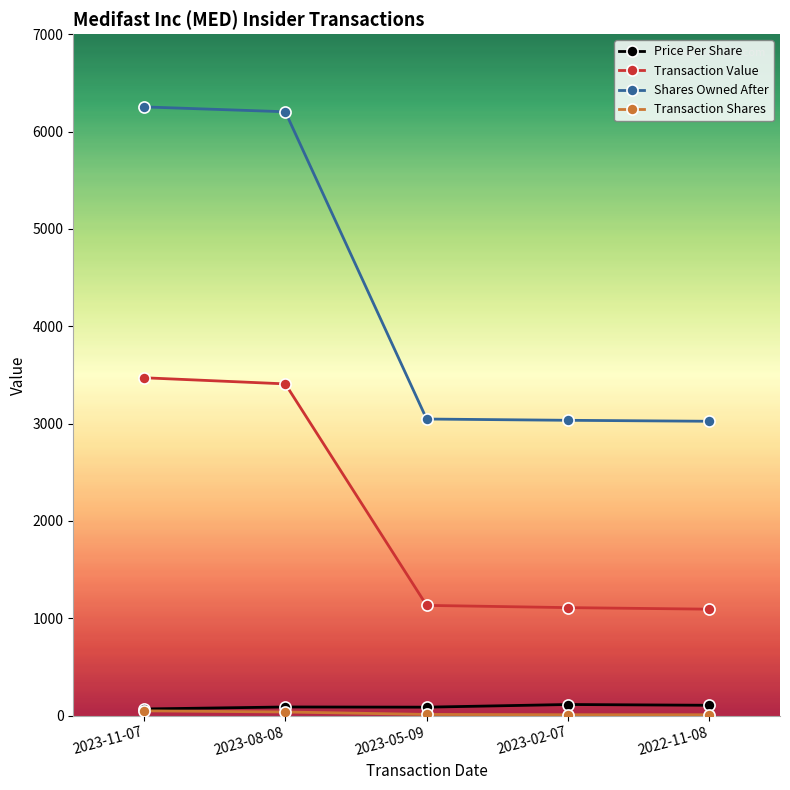

Which series has the largest total across all categories?

Shares Owned After